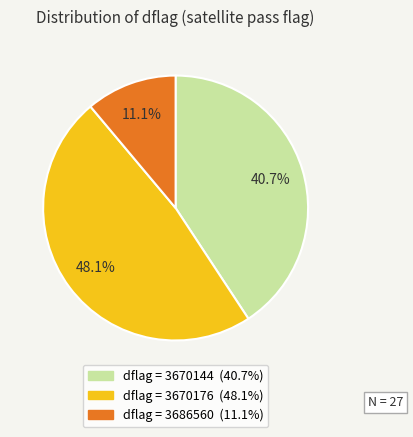

Does any single category account for the majority?

No